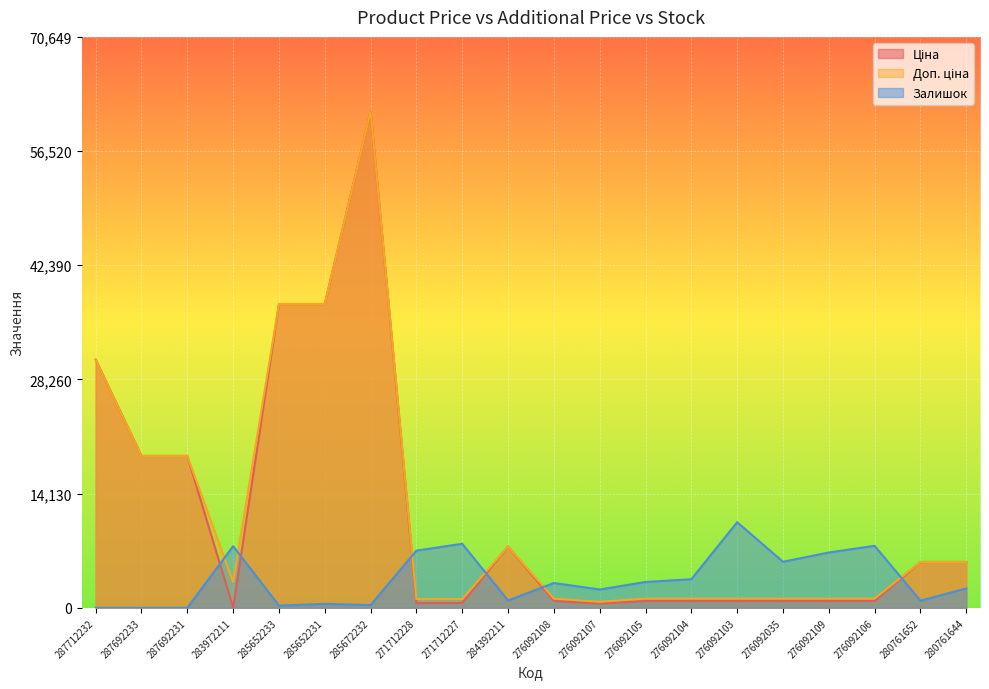

True or false: Залишок has more than 1 points higher than both neighbors.

True